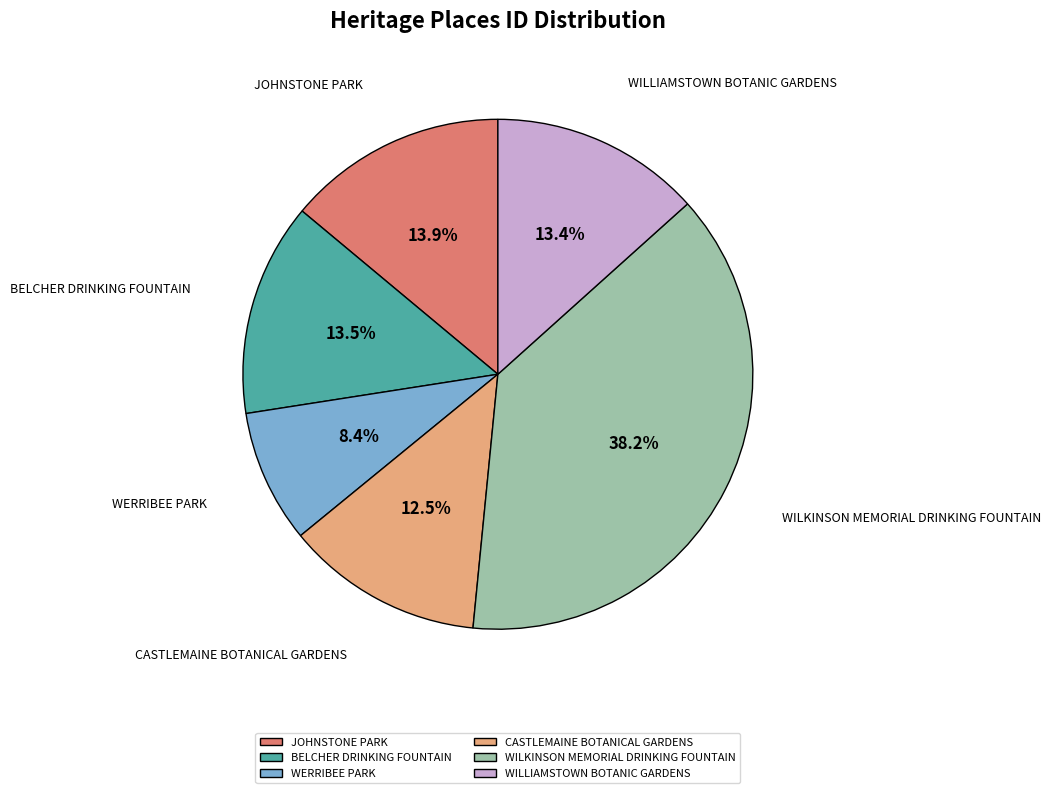

What percentage is NOT represented by WILKINSON MEMORIAL DRINKING FOUNTAIN?

61.8%